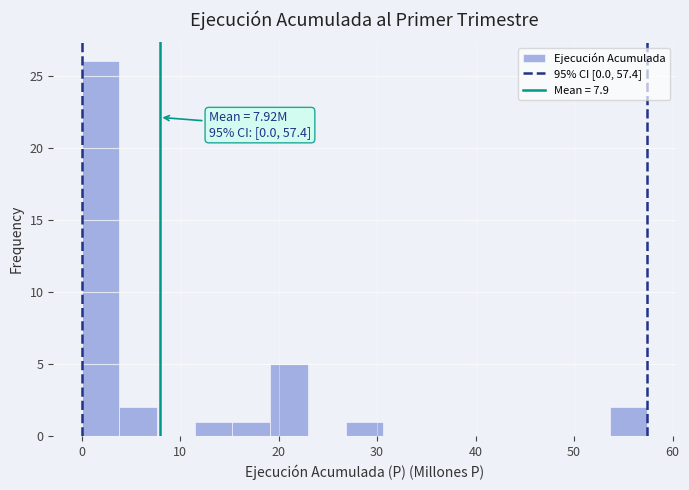

Read against the x-axis, roughly where is the centre of the tallest bar?

2